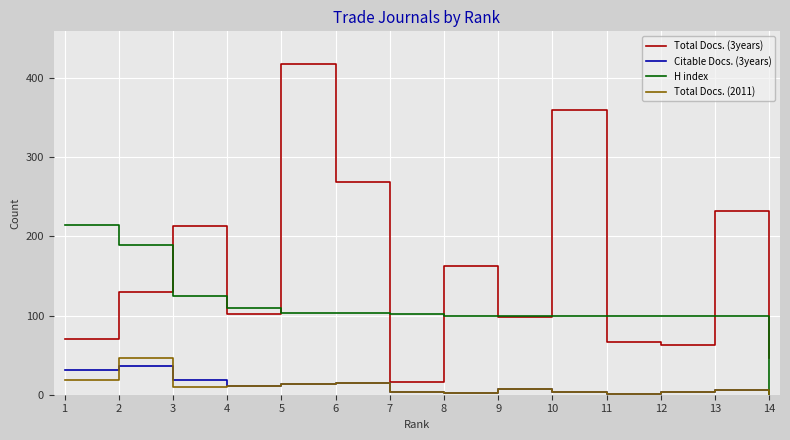

Is the value of Citable Docs. (3years) at 3 greater than the value of Total Docs. (3years) at 8?

No